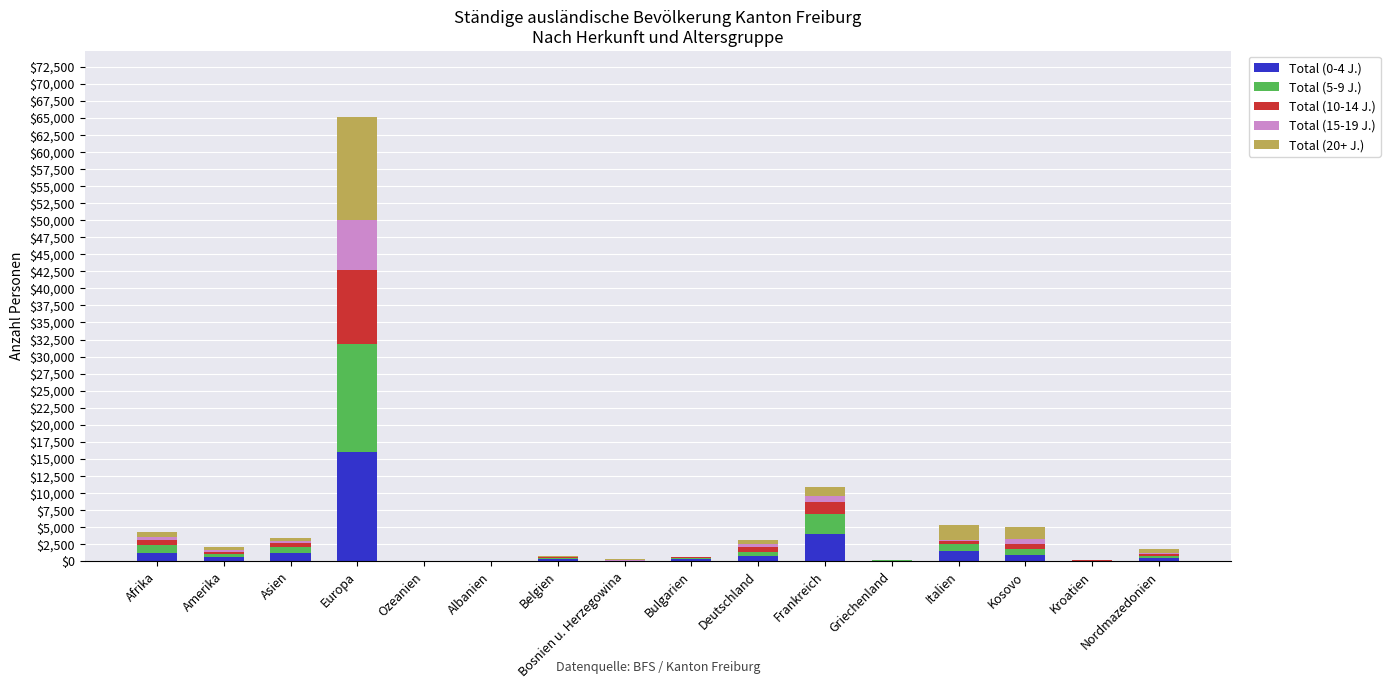

Which category has the highest value in the Total (0-4 J.) series?

Europa